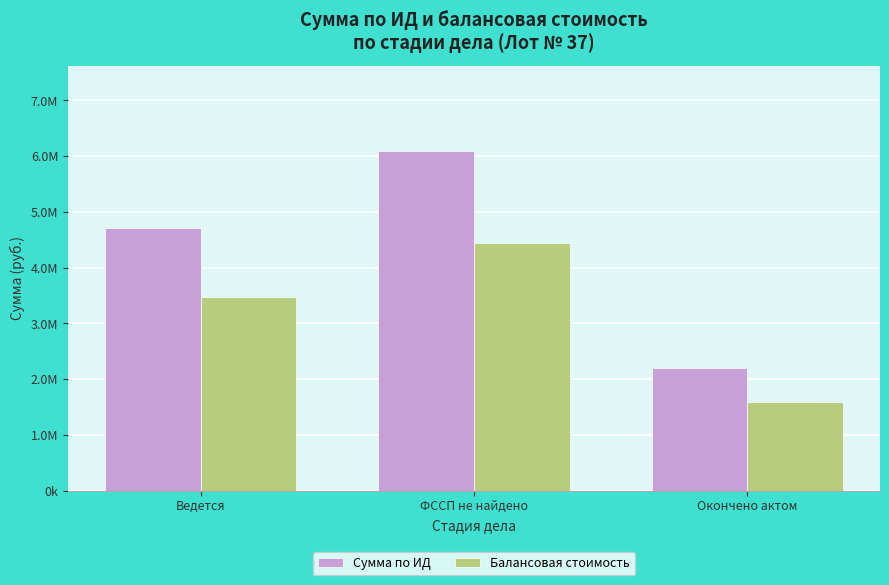

At which label does Балансовая стоимость first exceed 3467967?

Ведется